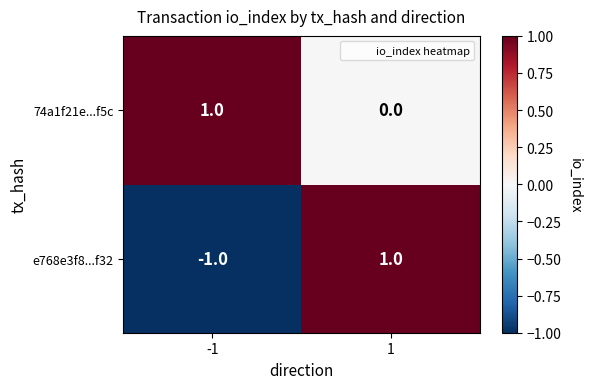

Which series has the largest total across all categories?

74a1f21e...f5c